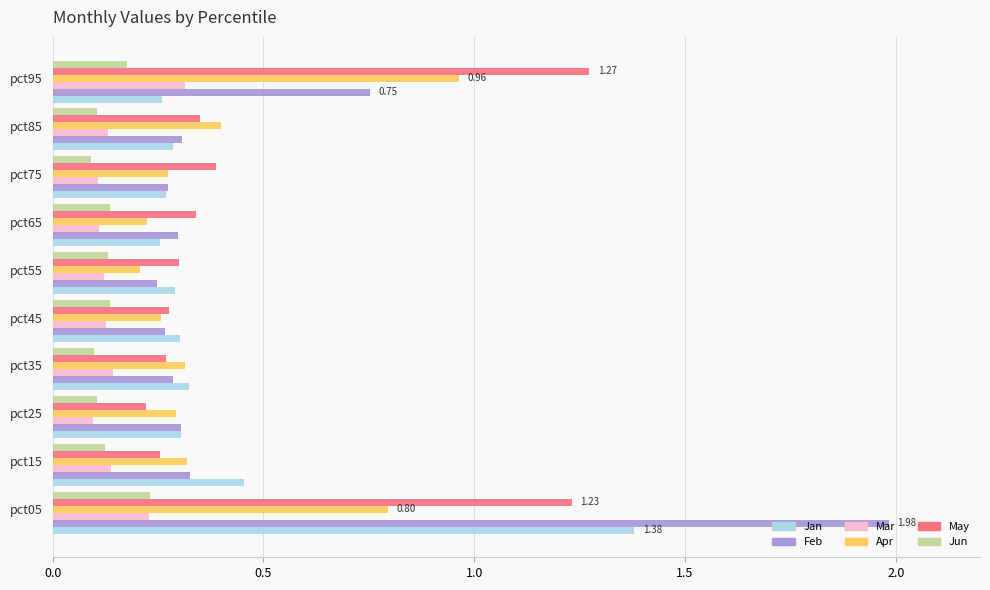

At how many categories does at least one series exceed 0?

10